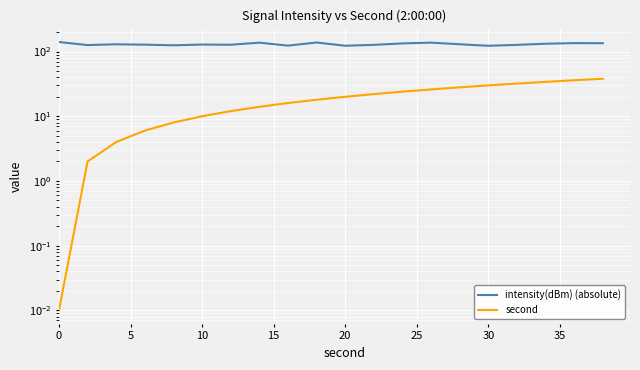

True or false: intensity(dBm) (absolute) and second cross at least once.

False